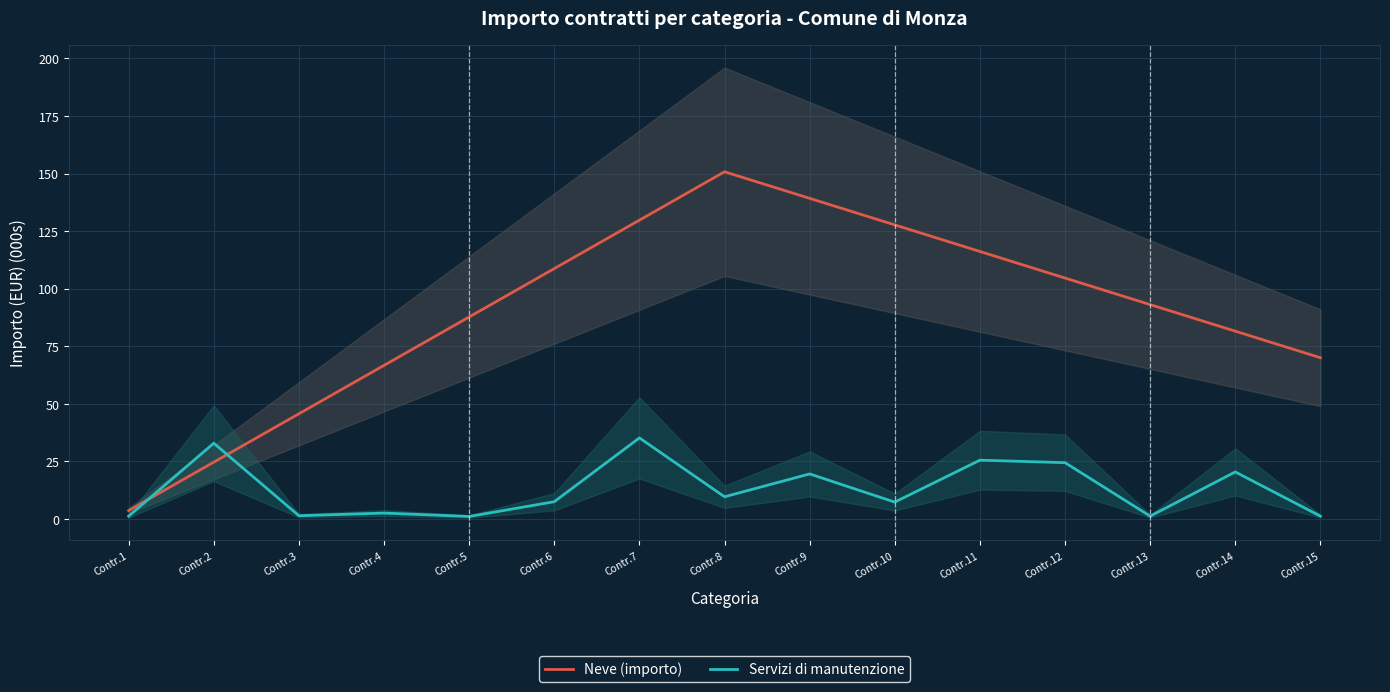

At which label does Servizi di manutenzione reach its minimum?

Contr.5